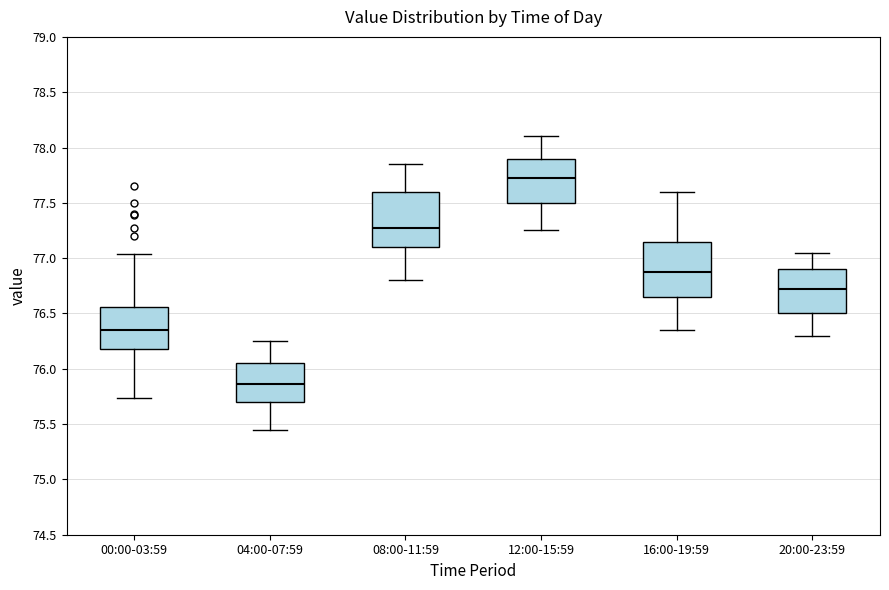

Where is the upper edge of the box for 08:00-11:59 on the y-axis? The values are not printed on the chart, so give them approximately, as read against the axis.

77.60